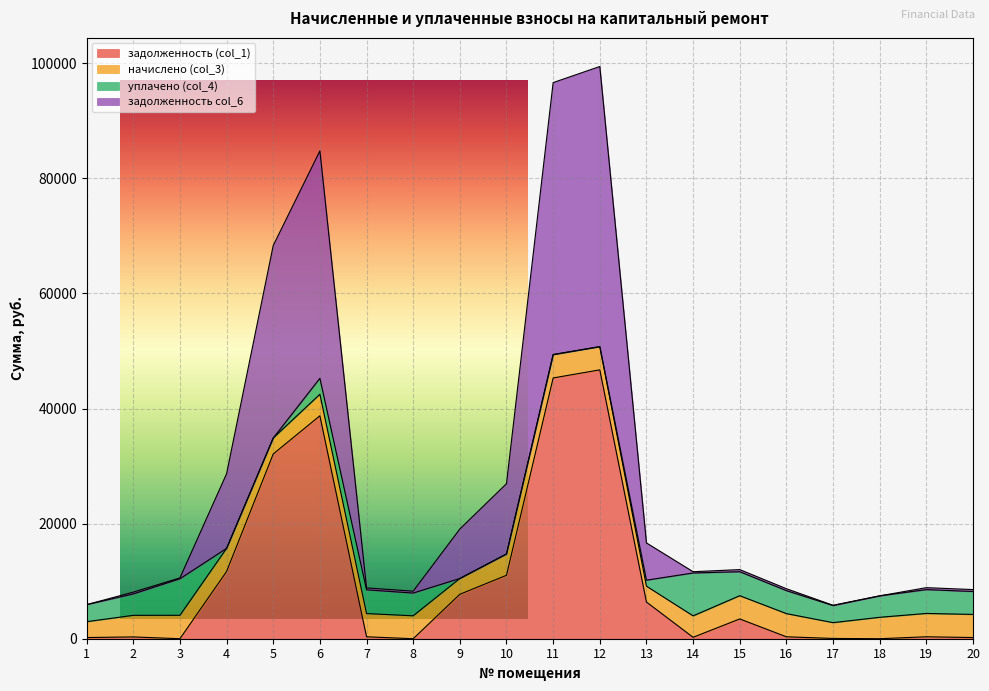

What is the difference between the maximum and minimum values in the задолженность col_6 series?

47963.5